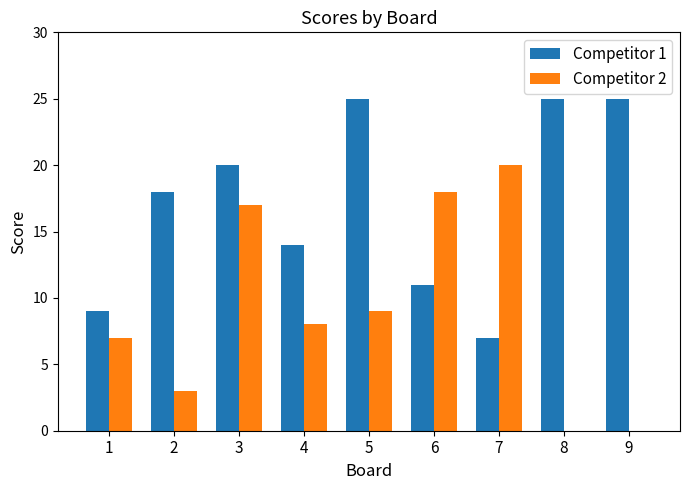

Reading right to left, transcribe all the data shown in this chart.

Competitor 1: 9=25	8=25	7=7	6=11	5=25	4=14	3=20	2=18	1=9
Competitor 2: 9=0	8=0	7=20	6=18	5=9	4=8	3=17	2=3	1=7